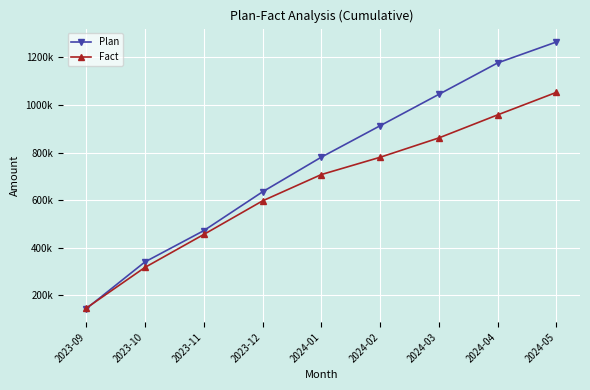

At which label is Plan closest to 704411?

2023-12